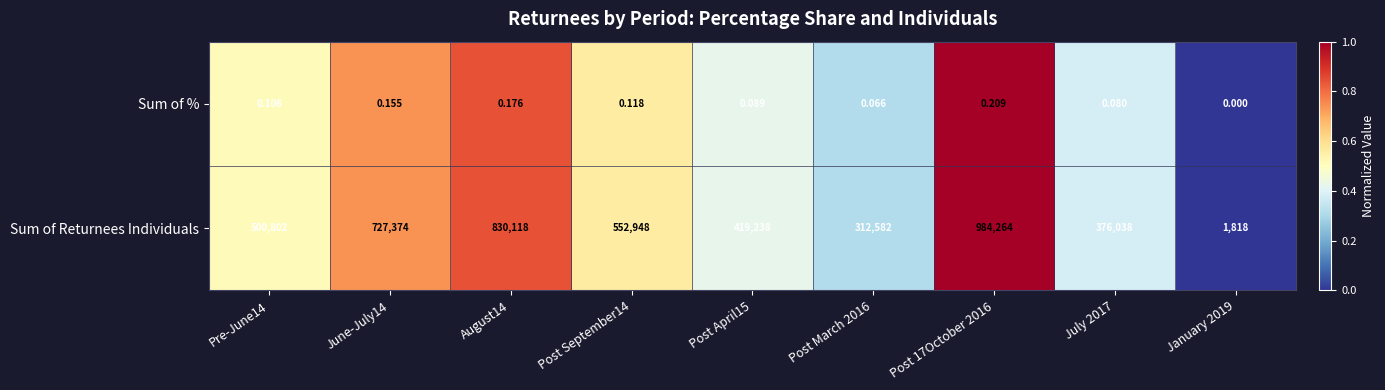

Rank the series by their average value, from lowest to highest.

Sum of %, Sum of Returnees Individuals